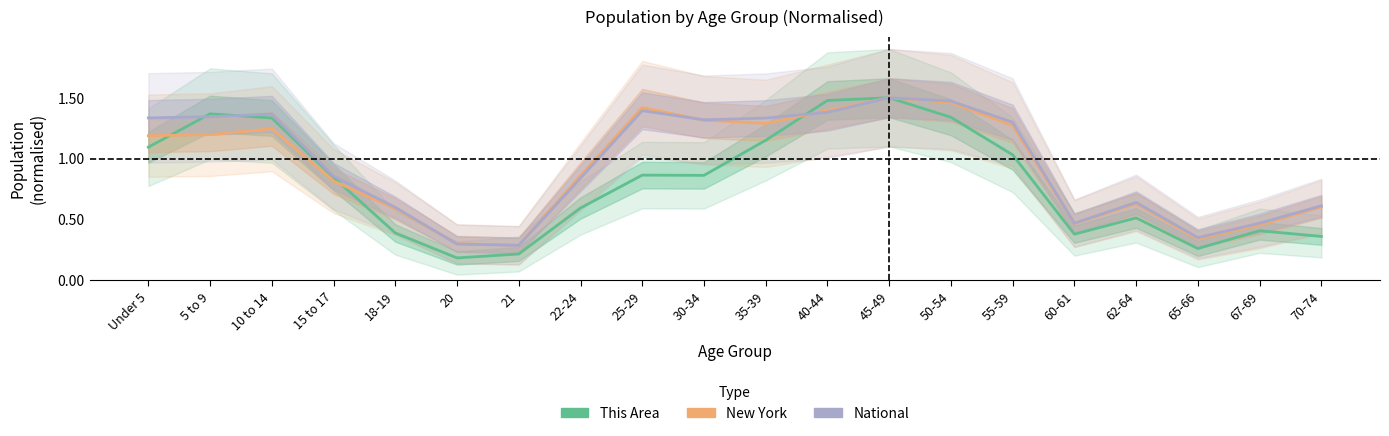

True or false: National has more than 2 interior local peaks.

True